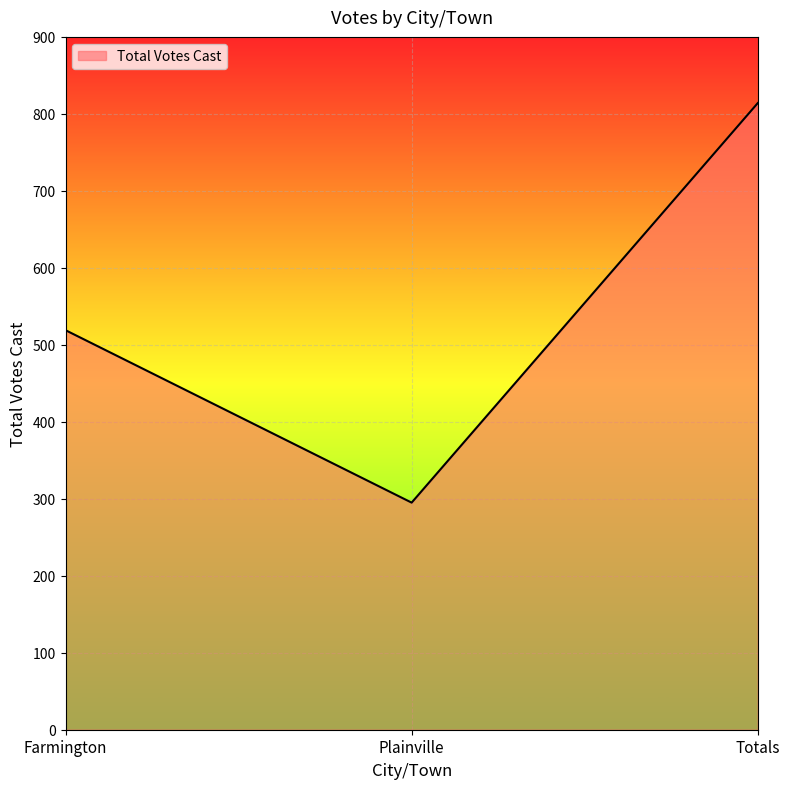

What is the change in value from Farmington to Plainville?

-224